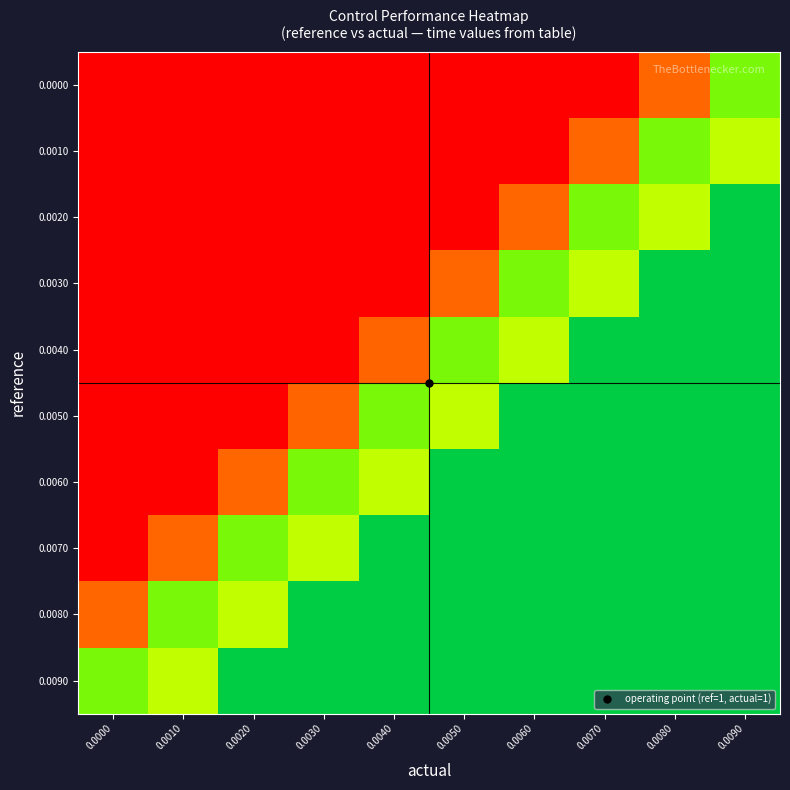

Which category has the highest value across all series?

0.0090